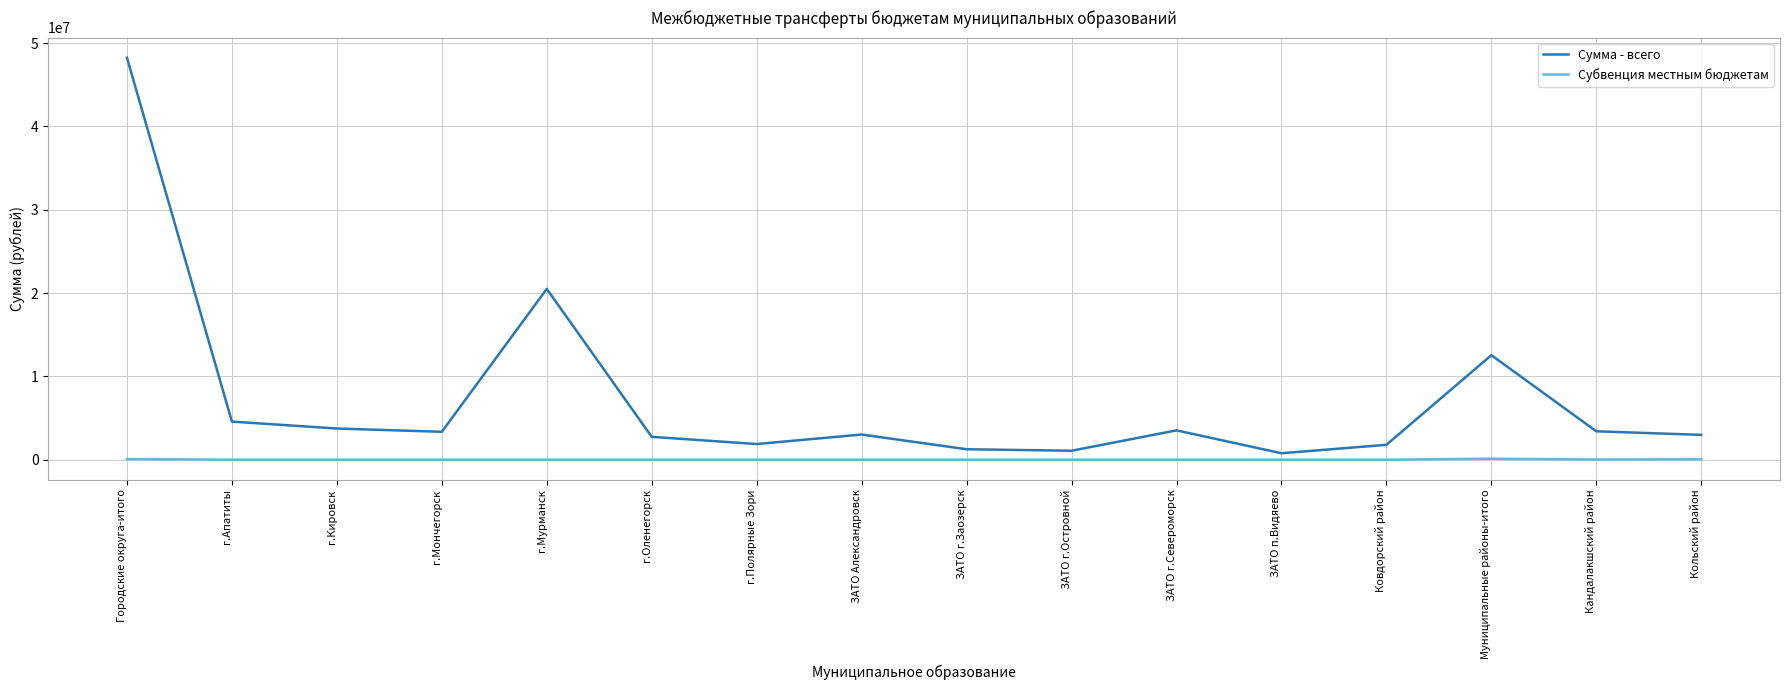

Between Муниципальные районы-итого and Кандалакшский район, which series saw the biggest shift?

Сумма - всего